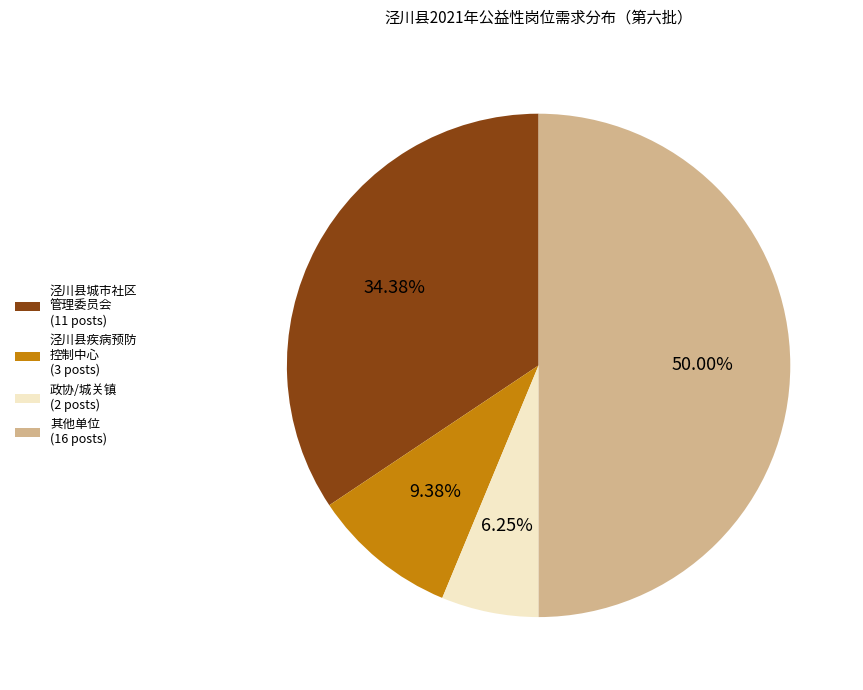

Is the sum of 政协/城关镇 (2 posts) and 其他单位 (16 posts) greater than half?

Yes